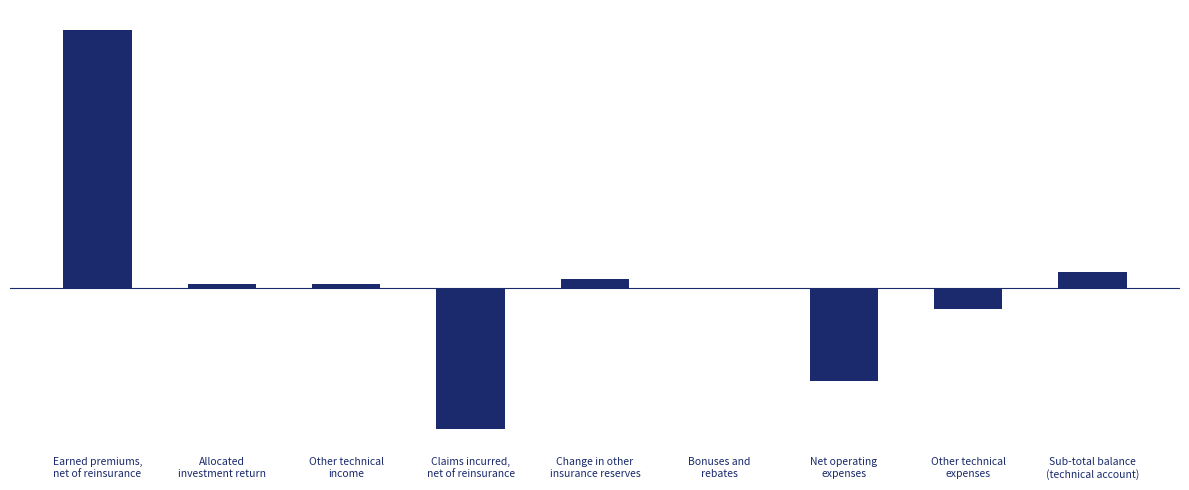

Rank the categories by value from highest to lowest.

Earned premiums,
net of reinsurance, Sub-total balance
(technical account), Change in other
insurance reserves, Allocated
investment return, Other technical
income, Bonuses and
rebates, Other technical
expenses, Net operating
expenses, Claims incurred,
net of reinsurance